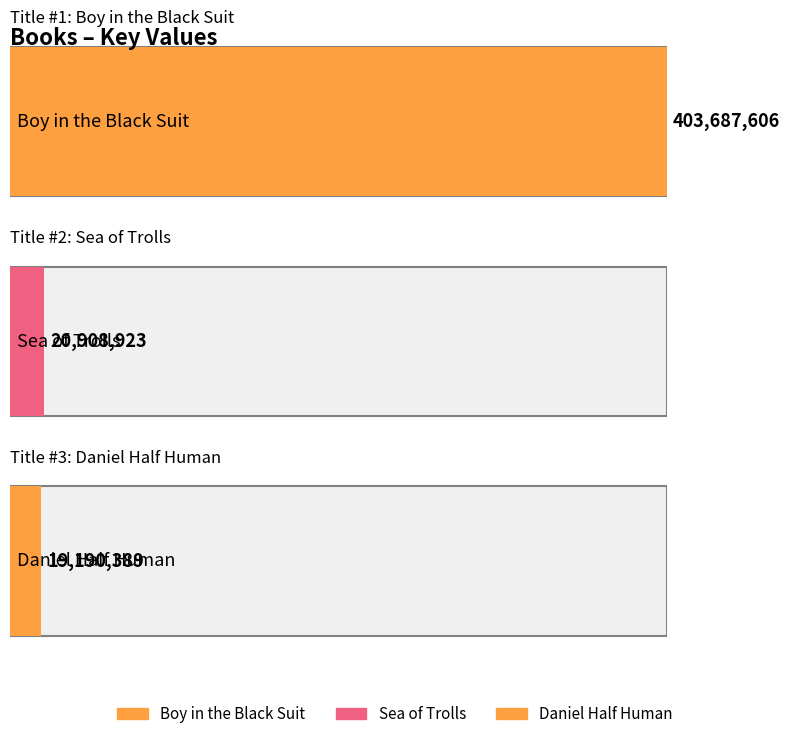

Reading left to right, transcribe all the data shown in this chart.

Boy in the Black Suit=403687606	Sea of Trolls=20908923	Daniel Half Human=19190389